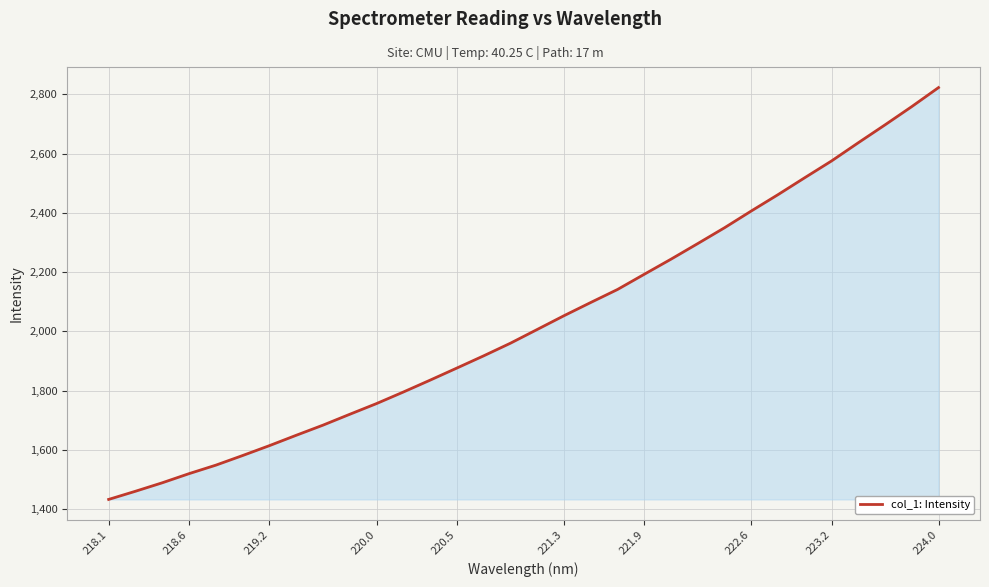

What is the greatest value displayed?

2823.1